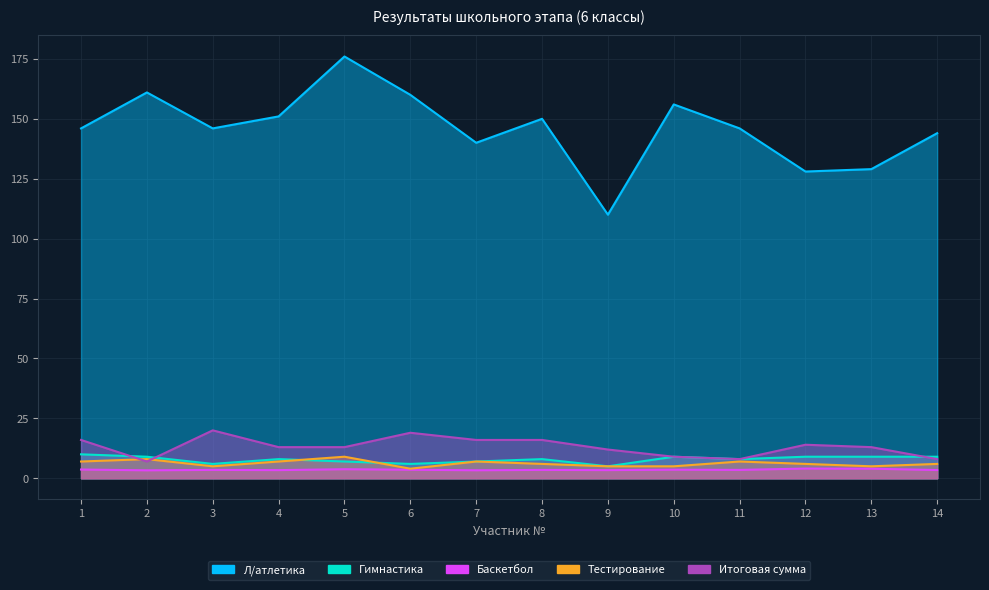

How many lines are shown in the chart?

5